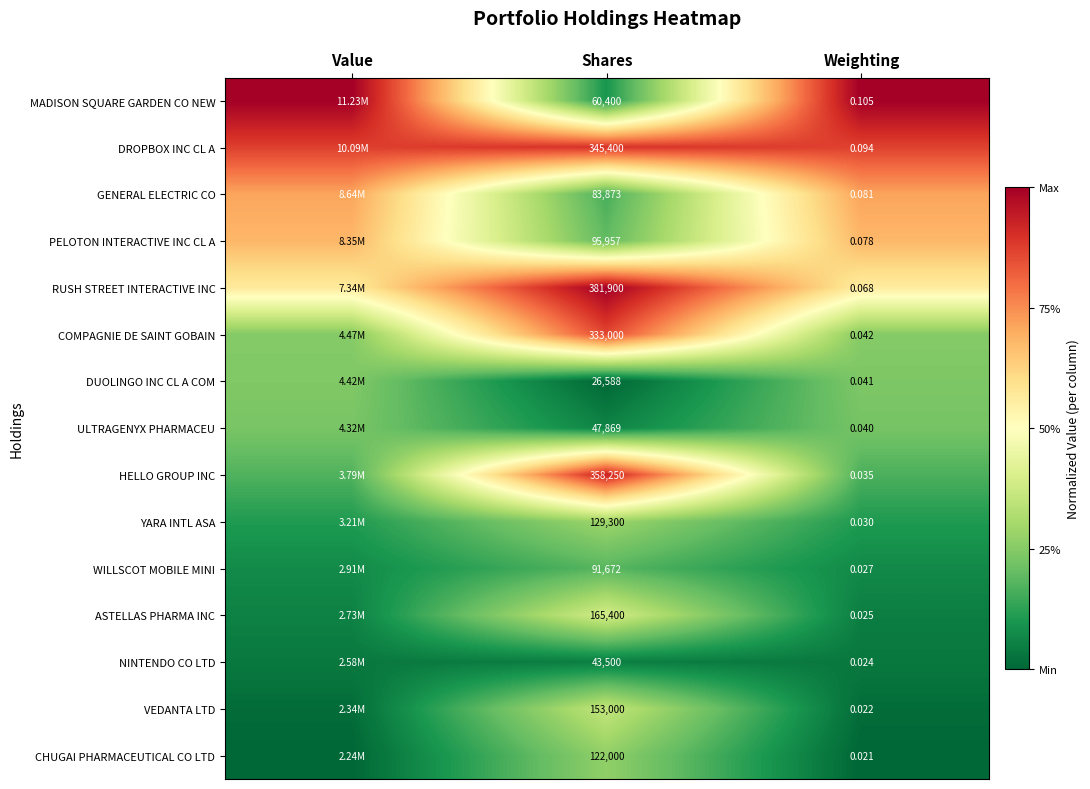

Rank the series at Weighting from highest to lowest value.

MADISON SQUARE GARDEN CO NEW, DROPBOX INC CL A, GENERAL ELECTRIC CO, PELOTON INTERACTIVE INC CL A, RUSH STREET INTERACTIVE INC, COMPAGNIE DE SAINT GOBAIN, DUOLINGO INC CL A COM, ULTRAGENYX PHARMACEU, HELLO GROUP INC, YARA INTL ASA, WILLSCOT MOBILE MINI, ASTELLAS PHARMA INC, NINTENDO CO LTD, VEDANTA LTD, CHUGAI PHARMACEUTICAL CO LTD